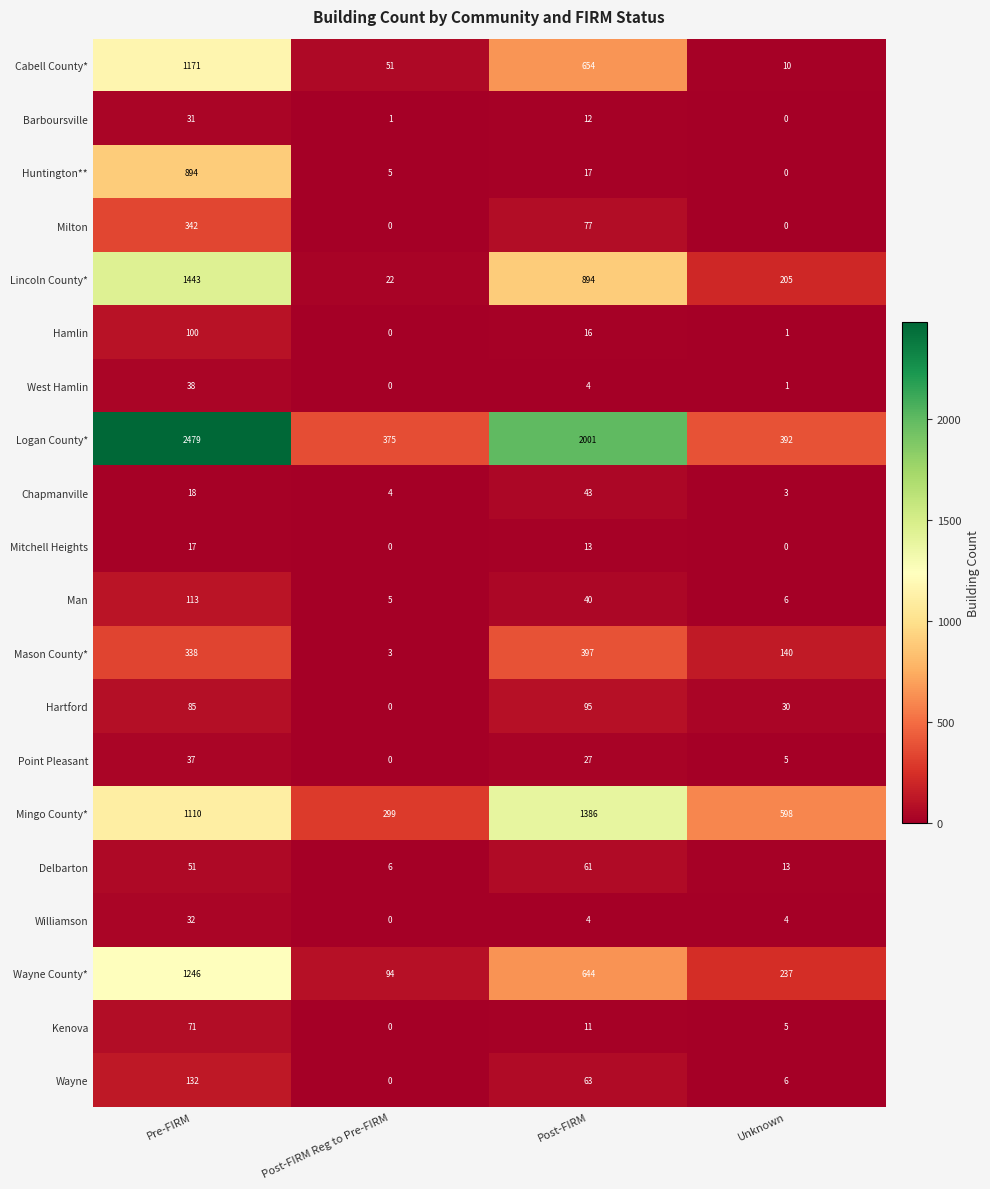

At which label is Logan County* closest to 1427?

Post-FIRM